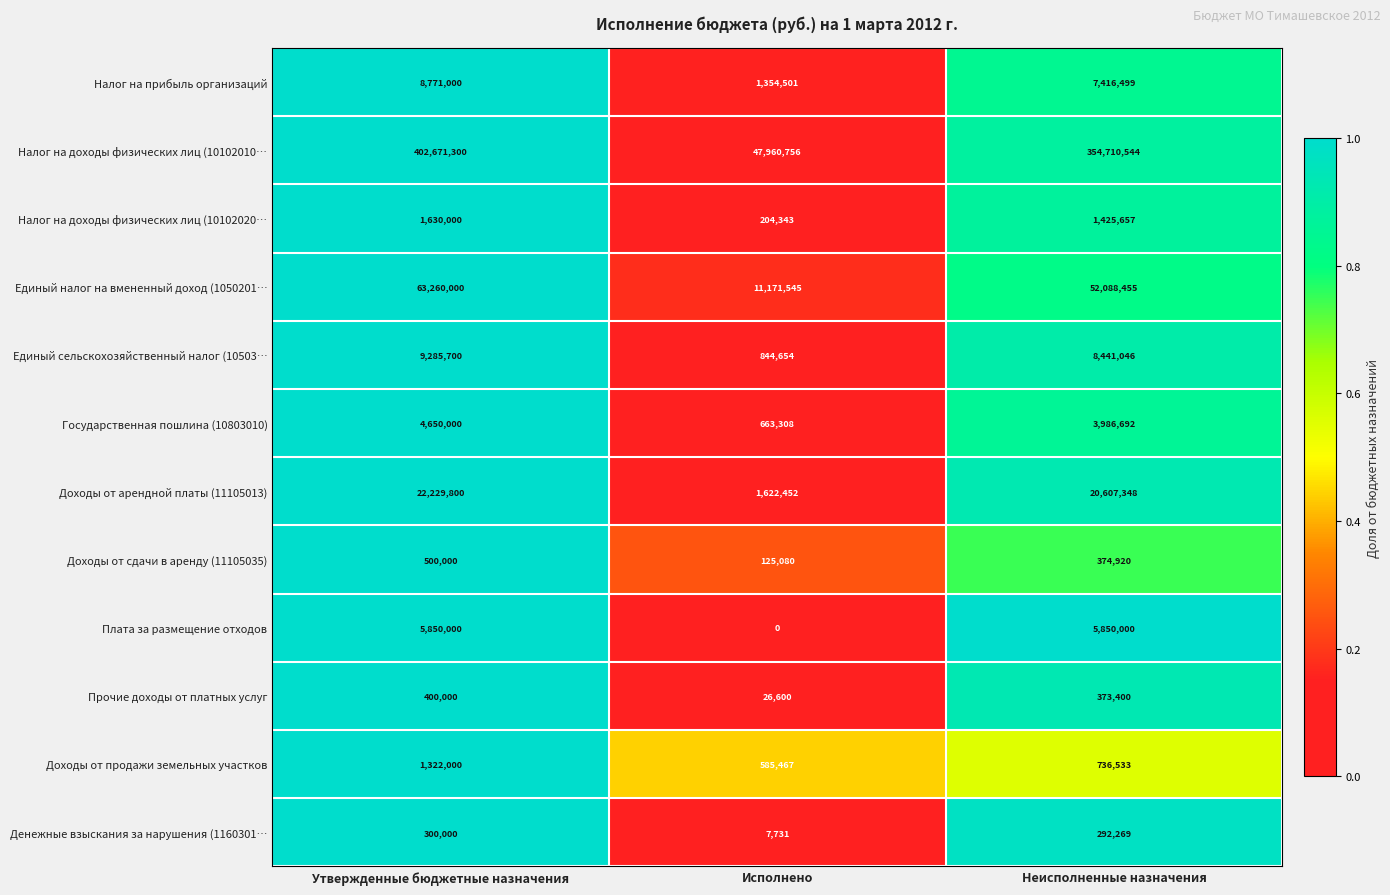

What is the average value of the Плата за размещение отходов series?

3900000